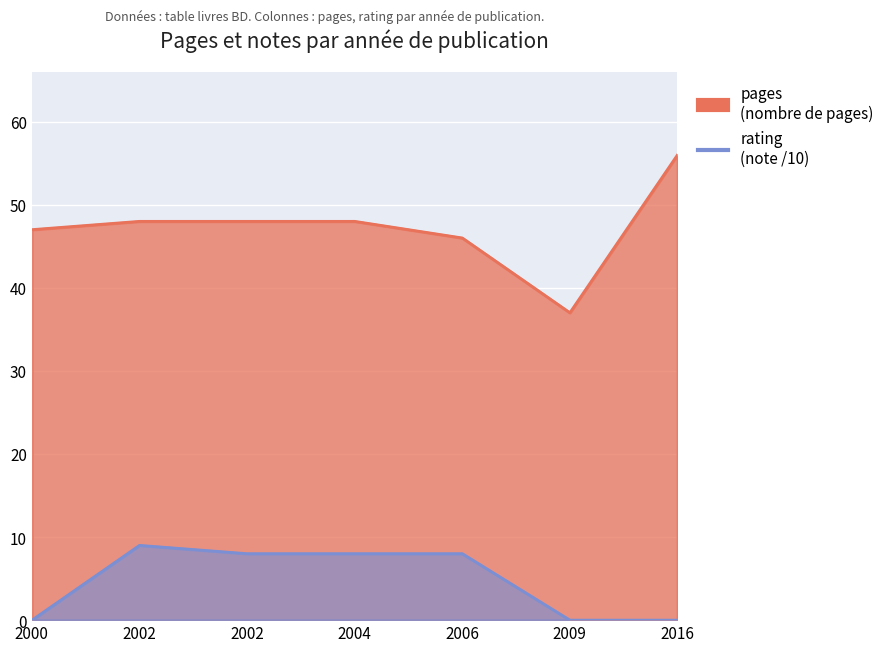

Is it true that pages equals 48 at 2002?

True